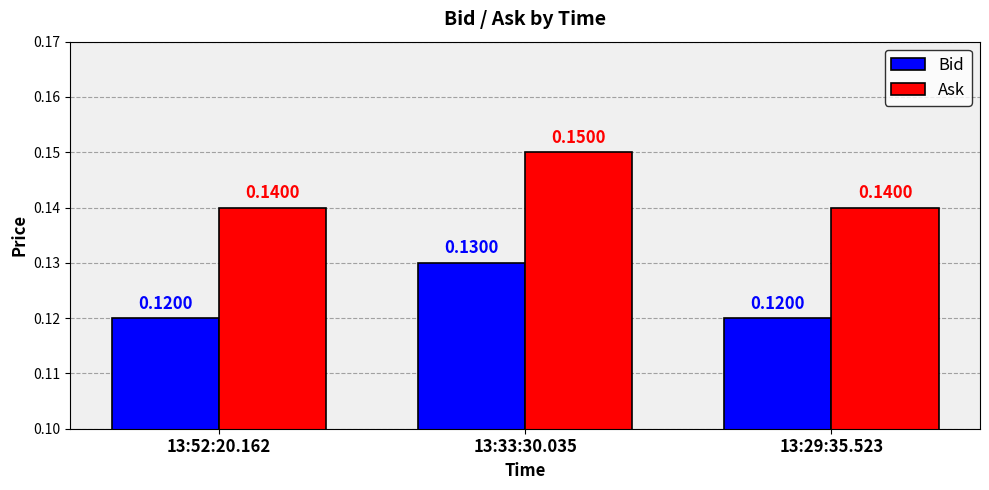

Is the value of Ask at 13:52:20.162 greater than the value of Bid at 13:52:20.162?

Yes